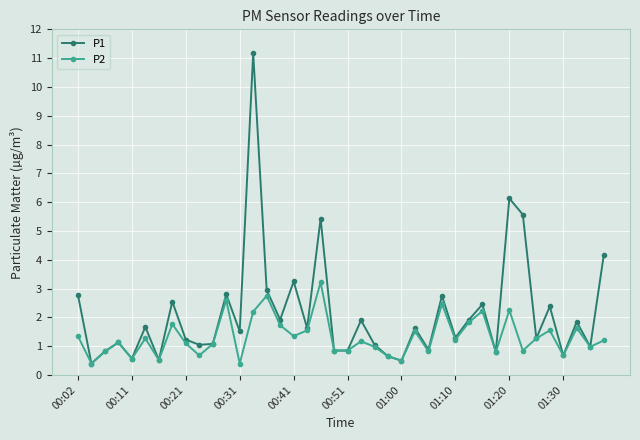

What is the lowest value of the P2 series?

0.4